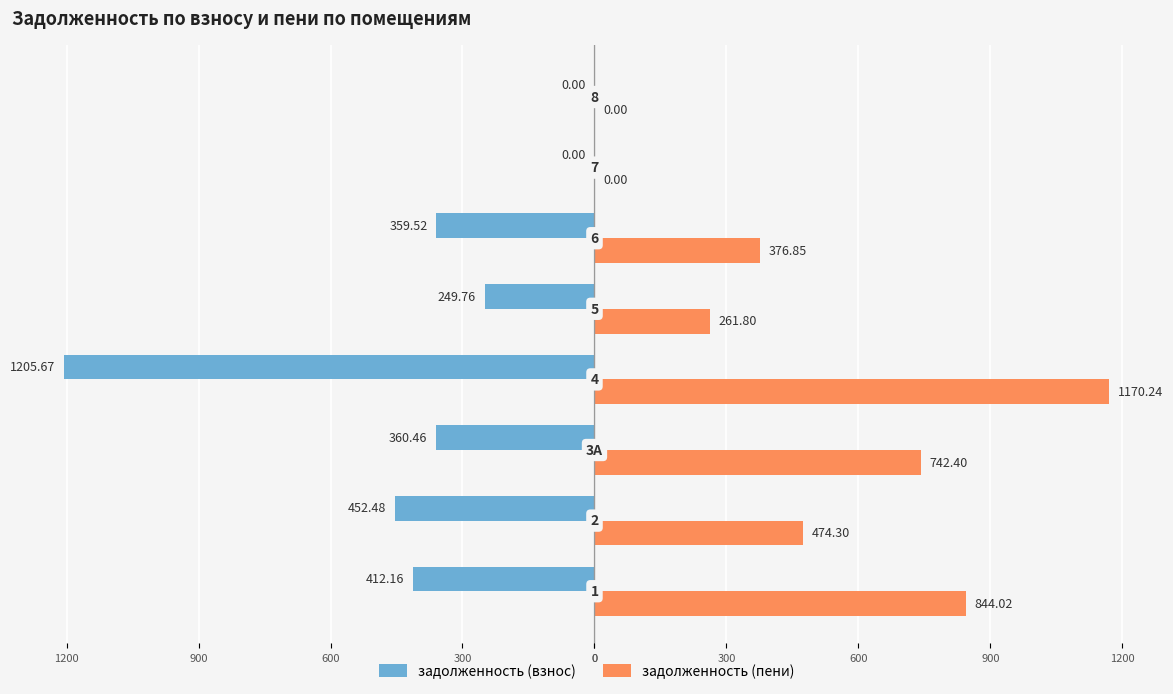

What are all the series names shown in the legend?

задолженность (взнос), задолженность (пени)